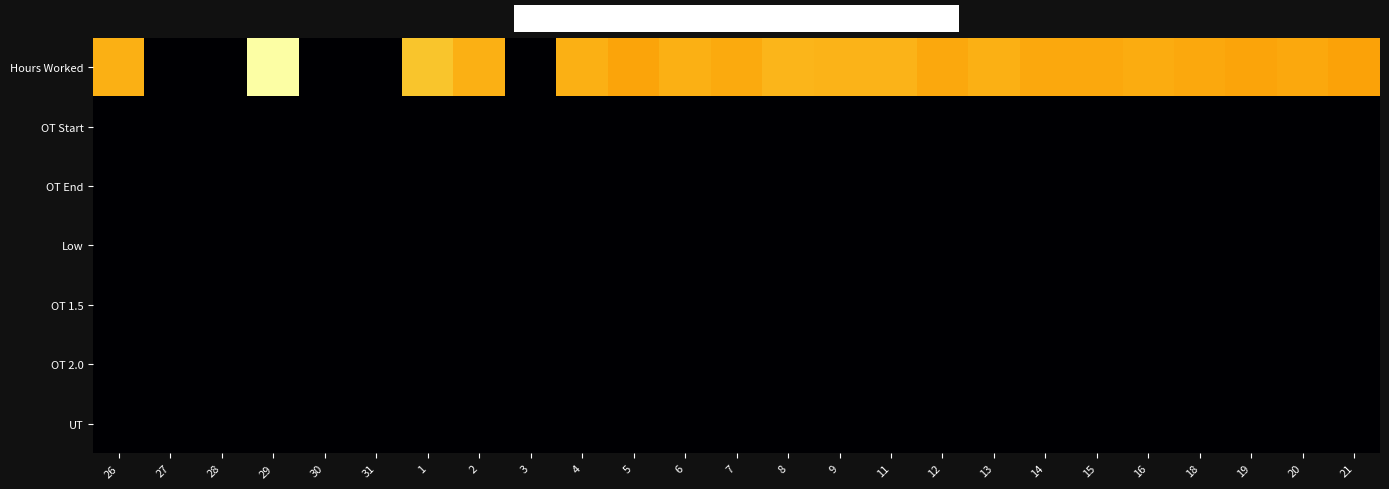

Reading left to right, what are all the values shown in this chart?

Hours Worked: 26=9.7	27=0.0	28=0.0	29=11.8	30=0.0	31=0.0	1=10.2	2=9.7	3=0.0	4=9.8	5=9.4	6=9.7	7=9.6	8=9.9	9=9.8	11=9.8	12=9.5	13=9.7	14=9.5	15=9.6	16=9.6	18=9.6	19=9.4	20=9.6	21=9.4
OT Start: 26=0.0	27=0.0	28=0.0	29=0.0	30=0.0	31=0.0	1=0.0	2=0.0	3=0.0	4=0.0	5=0.0	6=0.0	7=0.0	8=0.0	9=0.0	11=0.0	12=0.0	13=0.0	14=0.0	15=0.0	16=0.0	18=0.0	19=0.0	20=0.0	21=0.0
OT End: 26=0.0	27=0.0	28=0.0	29=0.0	30=0.0	31=0.0	1=0.0	2=0.0	3=0.0	4=0.0	5=0.0	6=0.0	7=0.0	8=0.0	9=0.0	11=0.0	12=0.0	13=0.0	14=0.0	15=0.0	16=0.0	18=0.0	19=0.0	20=0.0	21=0.0
Low: 26=0.0	27=0.0	28=0.0	29=0.0	30=0.0	31=0.0	1=0.0	2=0.0	3=0.0	4=0.0	5=0.0	6=0.0	7=0.0	8=0.0	9=0.0	11=0.0	12=0.0	13=0.0	14=0.0	15=0.0	16=0.0	18=0.0	19=0.0	20=0.0	21=0.0
OT 1.5: 26=0.0	27=0.0	28=0.0	29=0.0	30=0.0	31=0.0	1=0.0	2=0.0	3=0.0	4=0.0	5=0.0	6=0.0	7=0.0	8=0.0	9=0.0	11=0.0	12=0.0	13=0.0	14=0.0	15=0.0	16=0.0	18=0.0	19=0.0	20=0.0	21=0.0
OT 2.0: 26=0.0	27=0.0	28=0.0	29=0.0	30=0.0	31=0.0	1=0.0	2=0.0	3=0.0	4=0.0	5=0.0	6=0.0	7=0.0	8=0.0	9=0.0	11=0.0	12=0.0	13=0.0	14=0.0	15=0.0	16=0.0	18=0.0	19=0.0	20=0.0	21=0.0
UT: 26=0.0	27=0.0	28=0.0	29=0.0	30=0.0	31=0.0	1=0.0	2=0.0	3=0.0	4=0.0	5=0.0	6=0.0	7=0.0	8=0.0	9=0.0	11=0.0	12=0.0	13=0.0	14=0.0	15=0.0	16=0.0	18=0.0	19=0.0	20=0.0	21=0.0